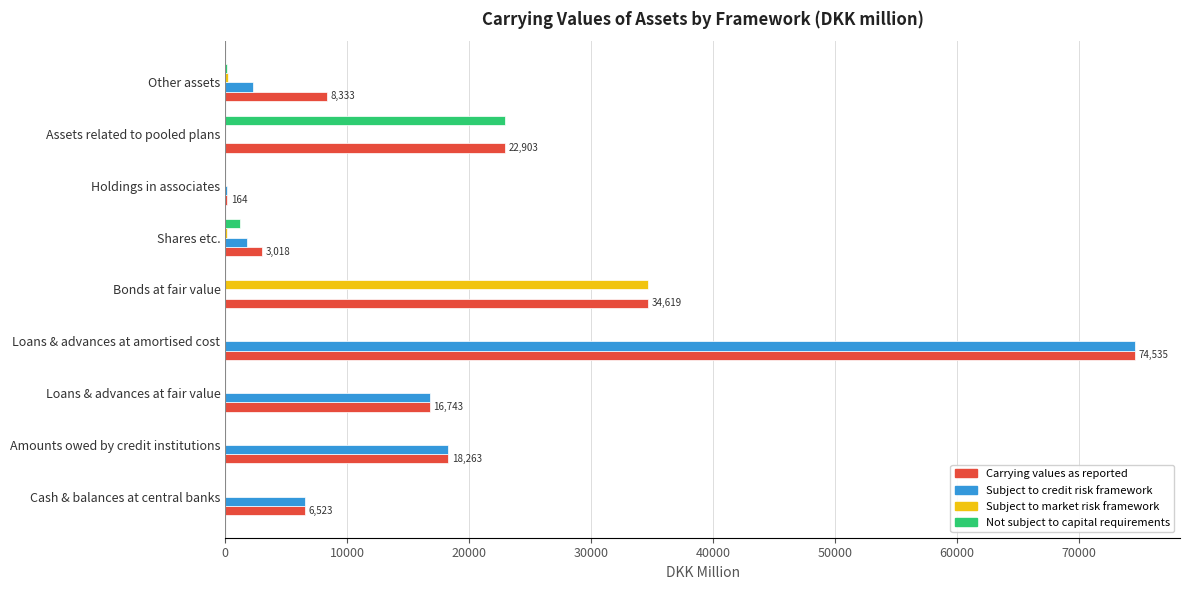

Which category has the highest value across all series?

Loans & advances at amortised cost